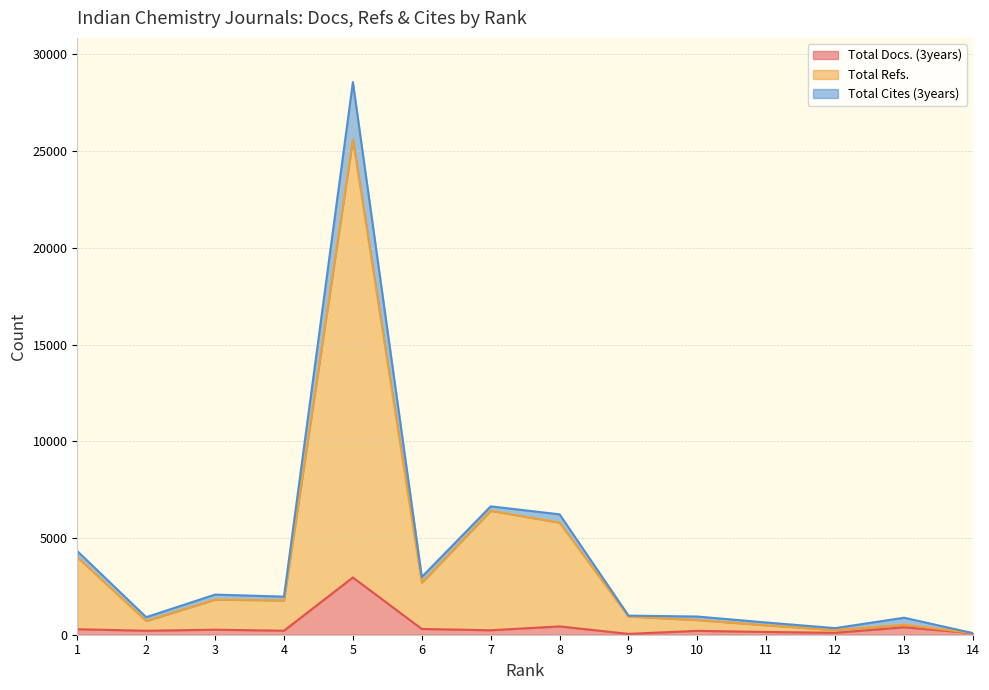

What is the sum of the Total Refs. values at 13 and 5?

26118